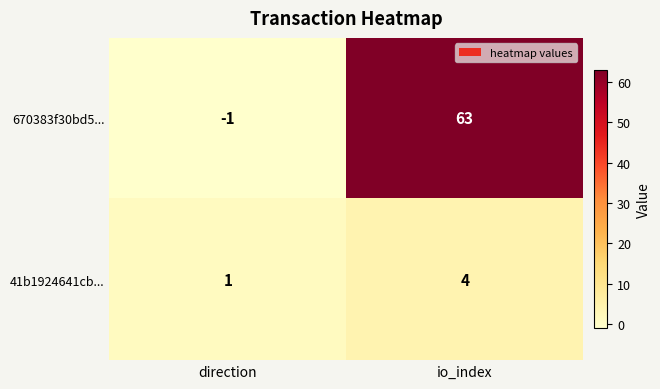

What is the sum of all 670383f30bd5... values?

62